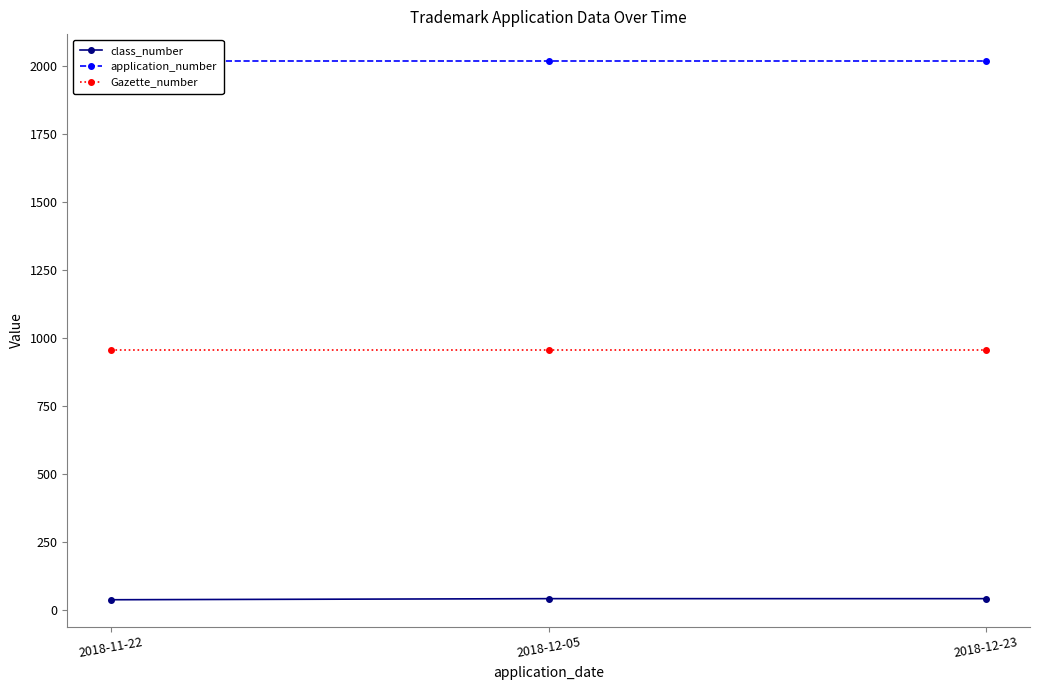

Reading left to right, transcribe all the data shown in this chart.

class_number: 39	43	43
application_number: 2018	2018	2018
Gazette_number: 955	955	955